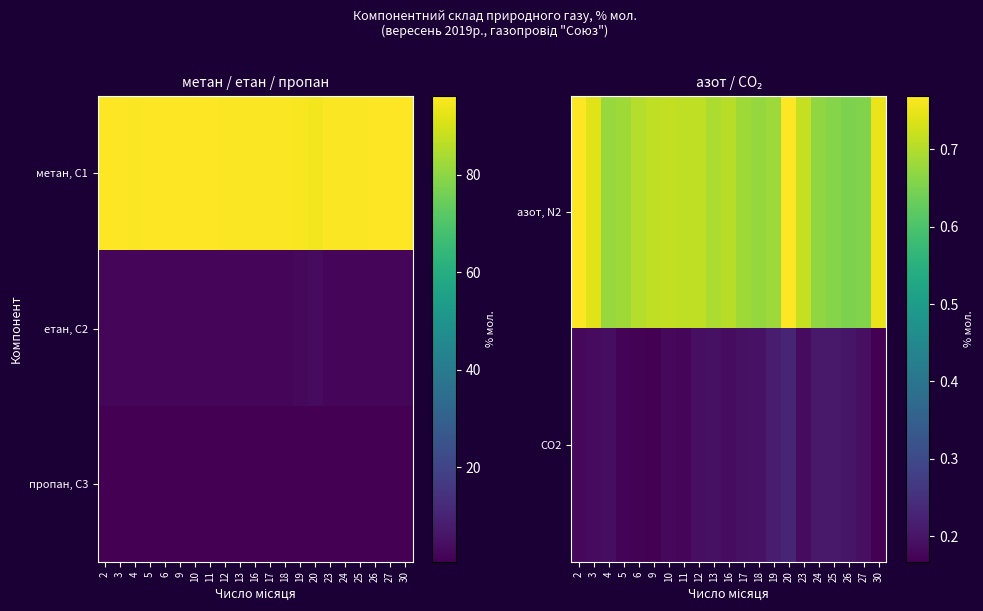

At how many categories does at least one series exceed 0?

21